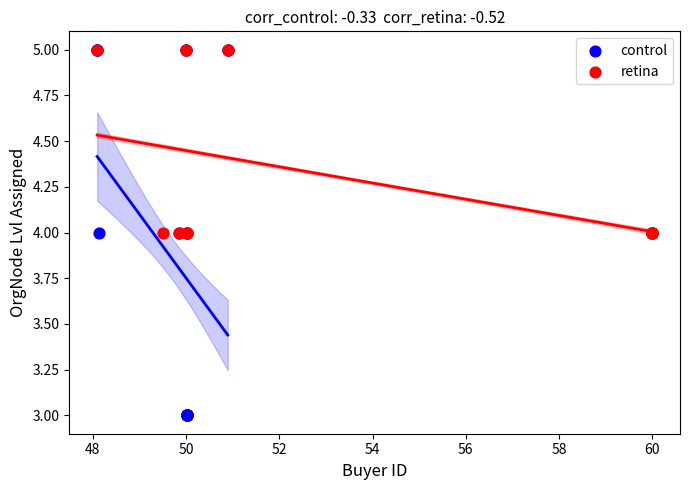

Which series reaches the minimum Y coordinate?

control